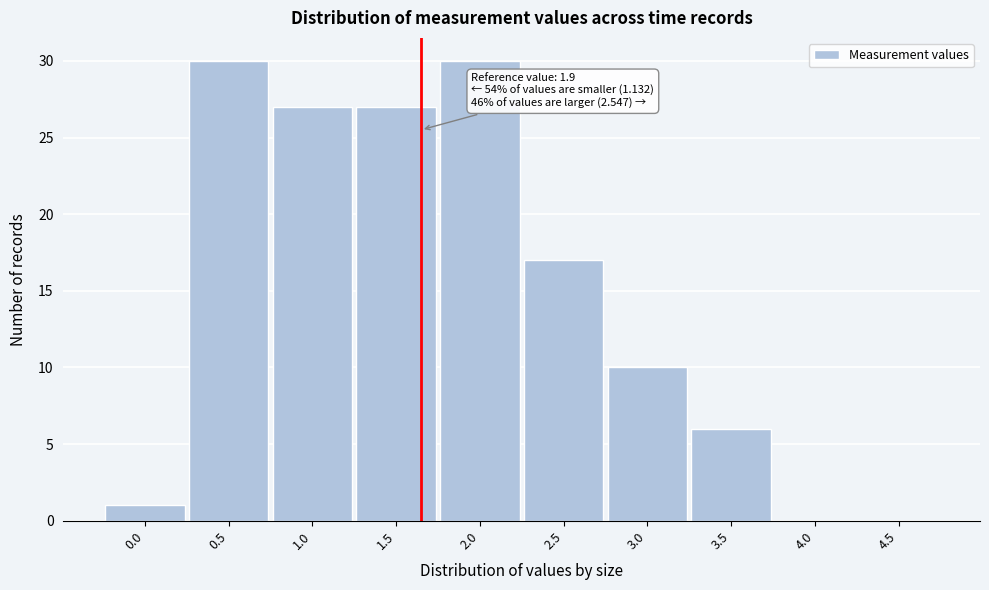

Reading right to left, transcribe all the data shown in this chart.

4.5=0	4.0=0	3.5=6	3.0=10	2.5=17	2.0=30	1.5=27	1.0=27	0.5=30	0.0=1